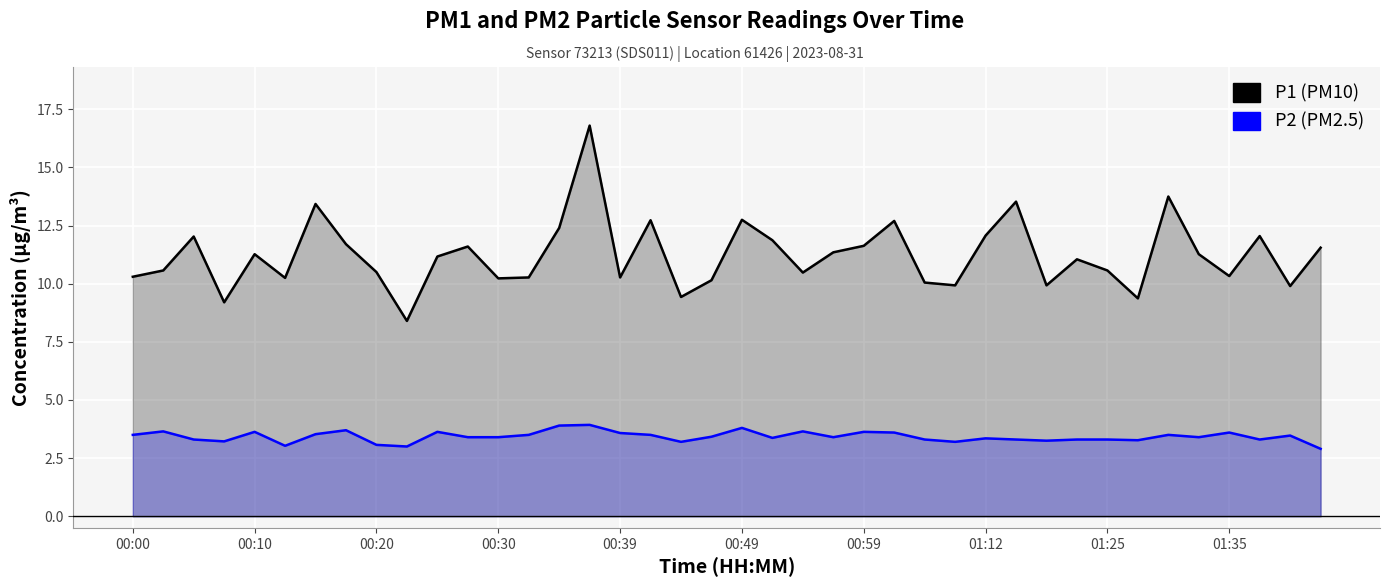

True or false: P1 has more than 2 points higher than both neighbors.

True